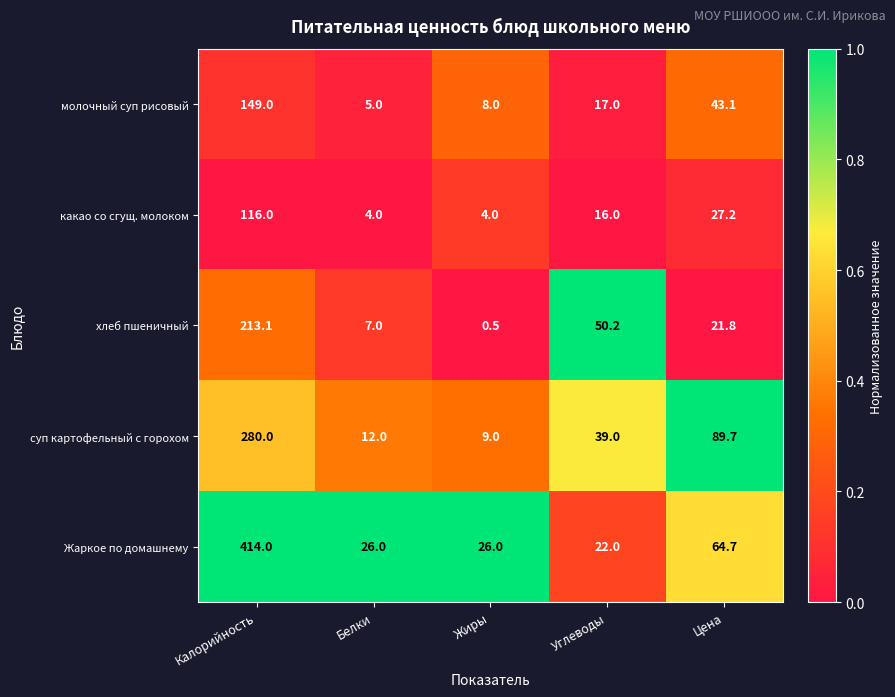

What is the greatest value displayed?

414.0